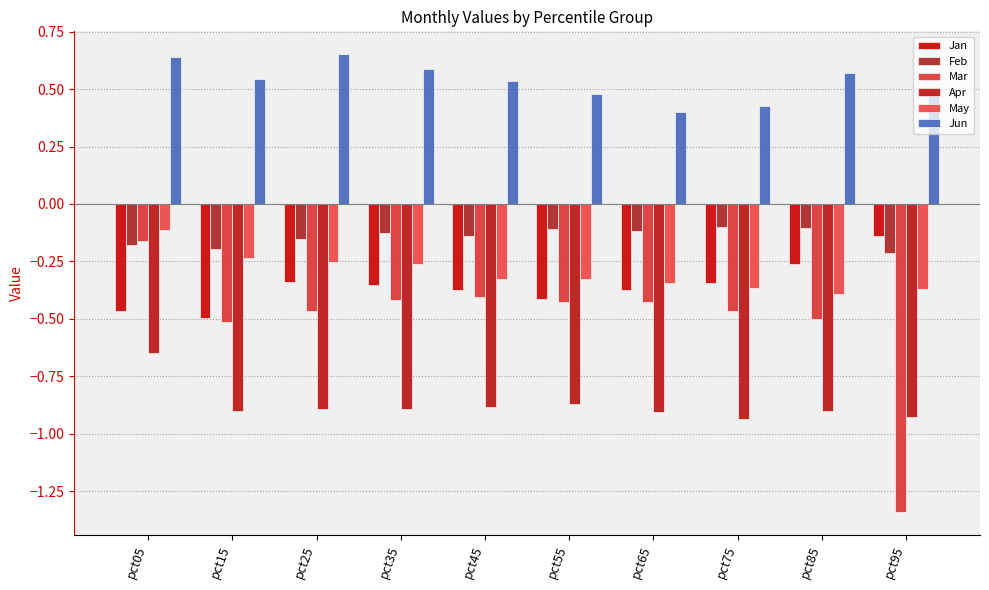

How many categories are shown in the chart?

10